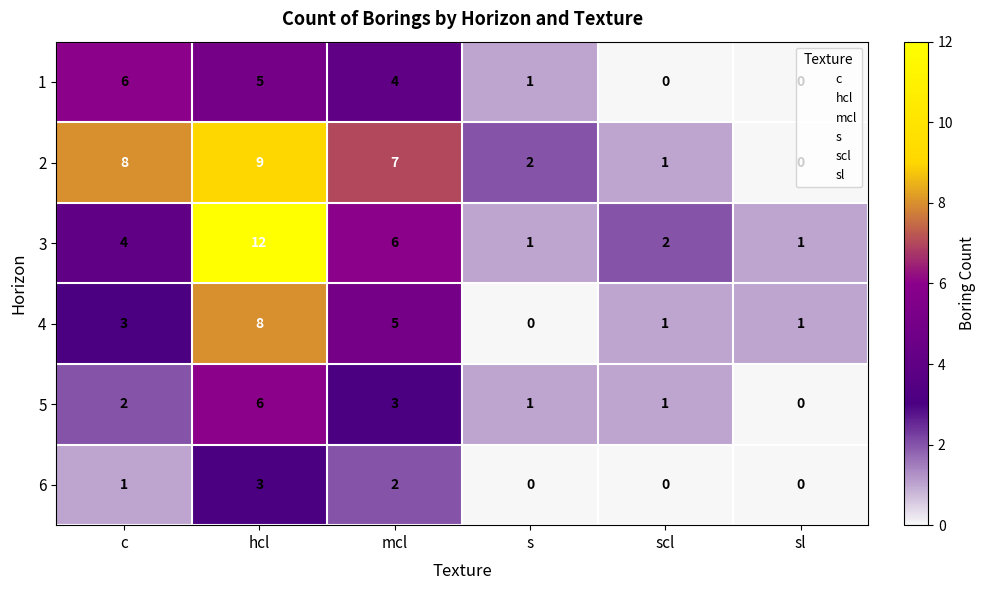

Rank the series at c from lowest to highest value.

6, 5, 4, 3, 1, 2